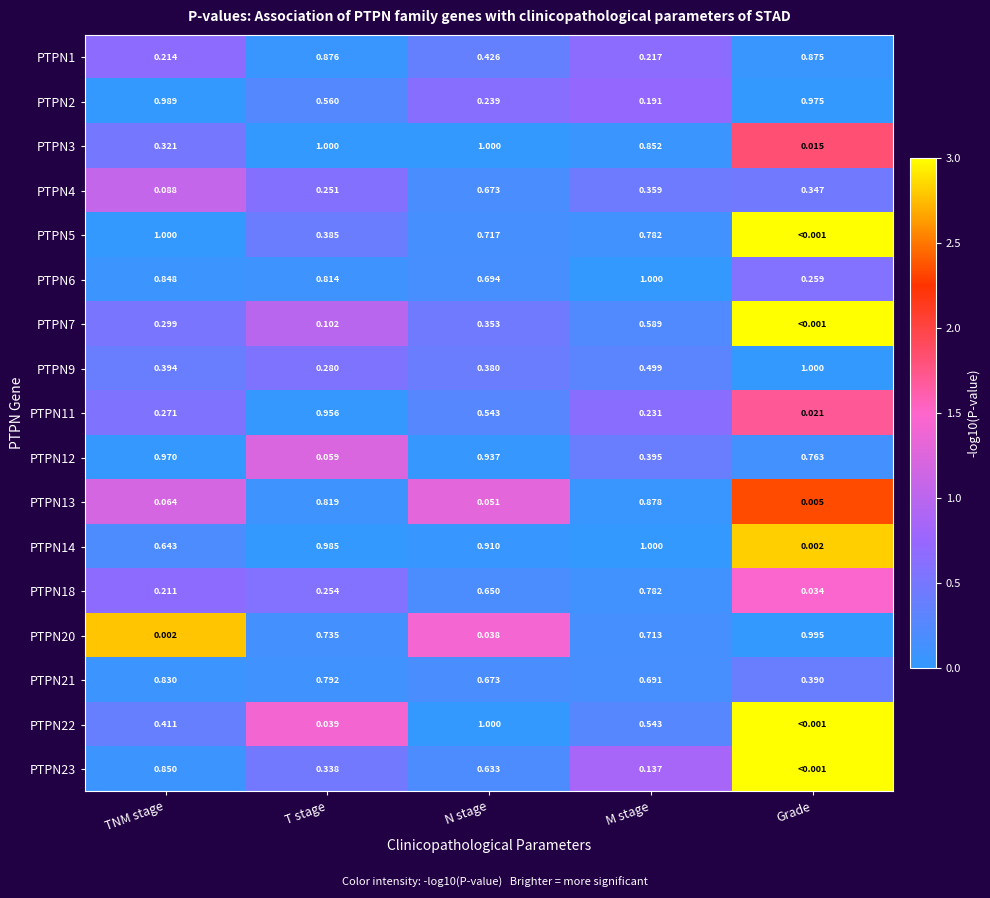

At which label does PTPN20 reach its peak?

Grade